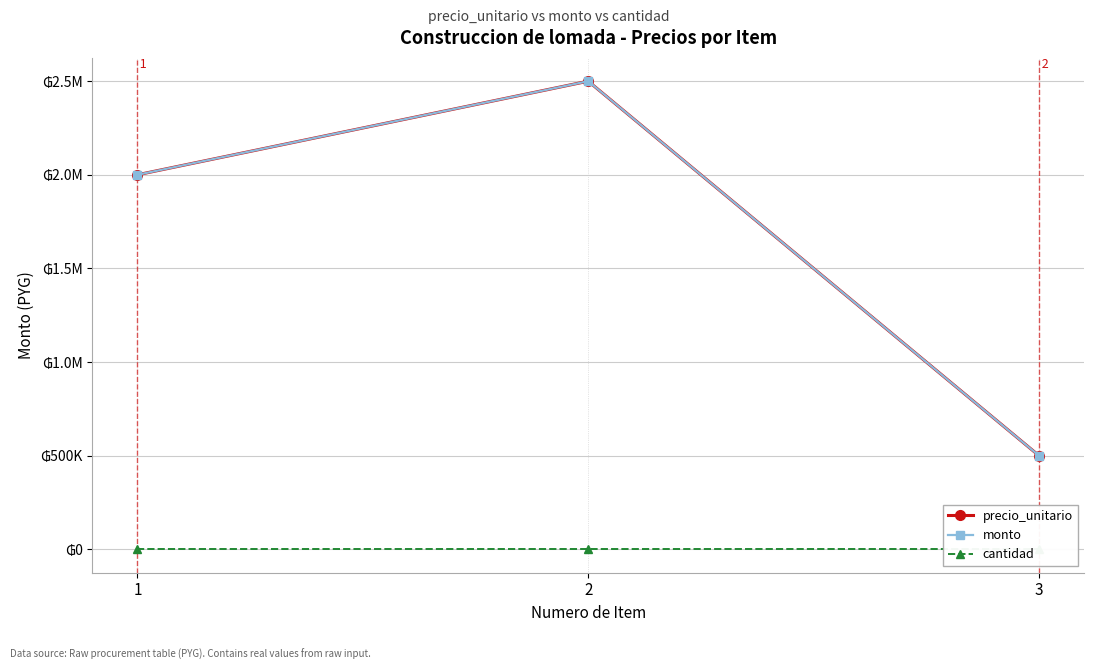

Is it true that monto equals 2000000 at 1?

True